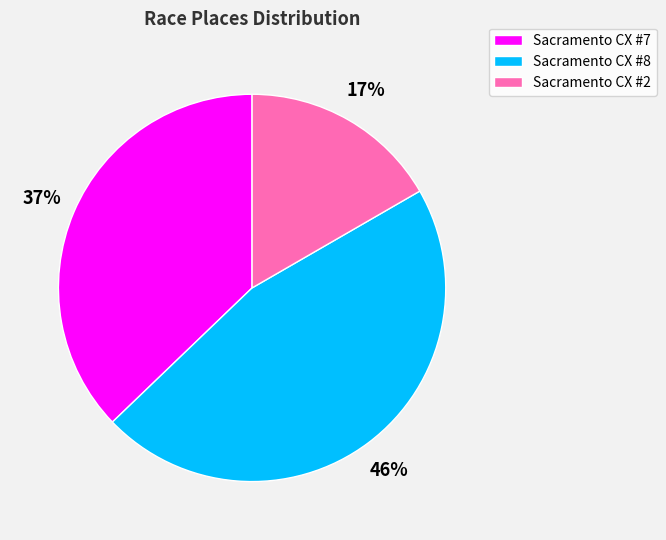

Approximately how many times larger is the value at Sacramento CX #7 compared to Sacramento CX #8?

0.8